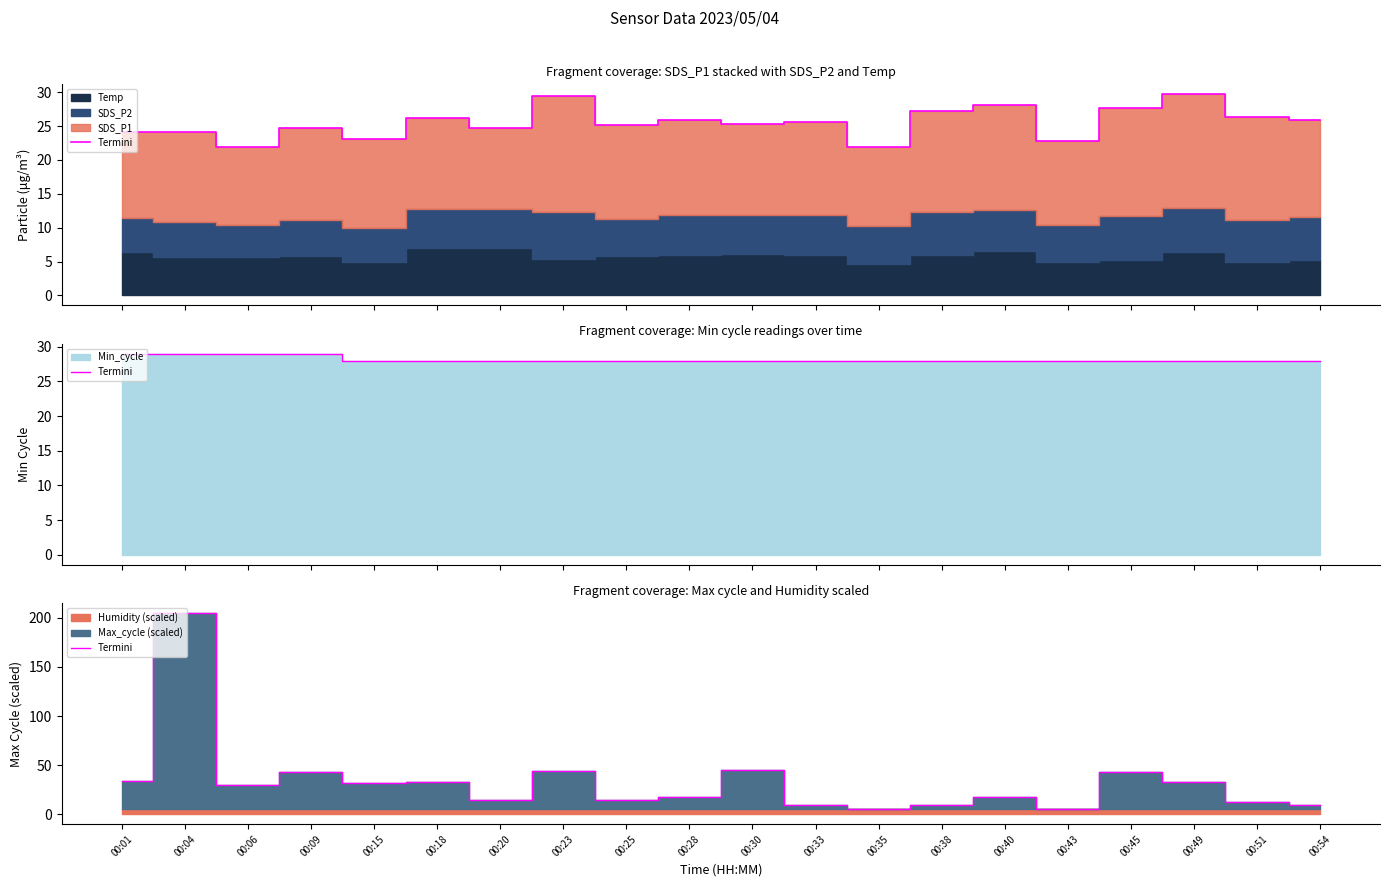

What is the difference between the second highest and minimum values?

39.7